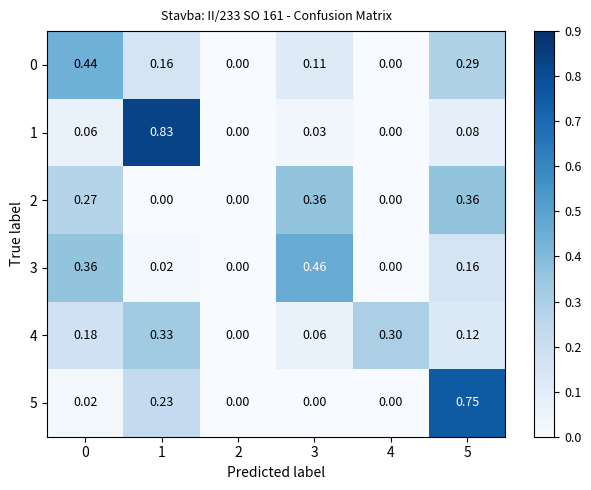

Is the value of 1 at 5 greater than the value of 0 at 3?

No